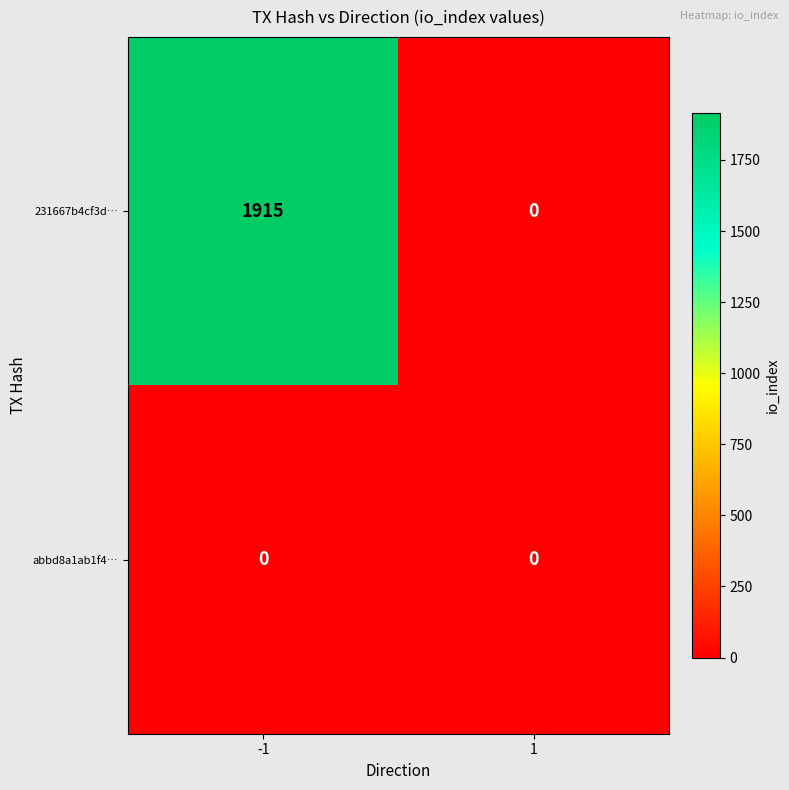

Is it true that 231667b4cf3d… equals 1116 at 1?

False